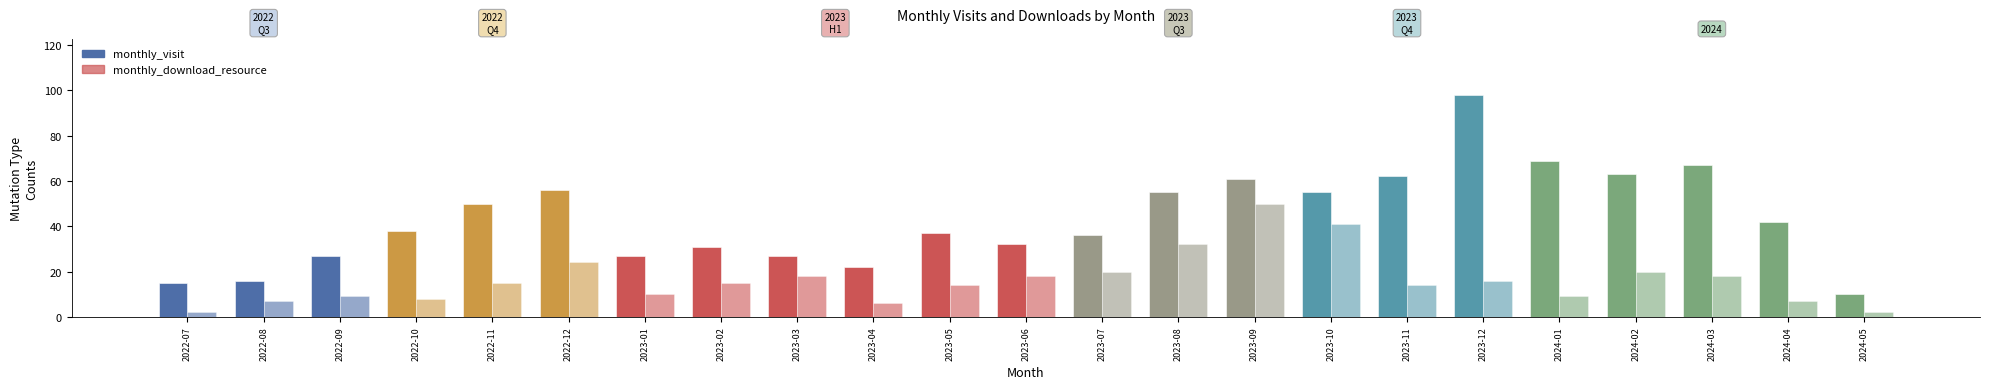

What are all the series names shown in the legend?

monthly_visit, monthly_download_resource